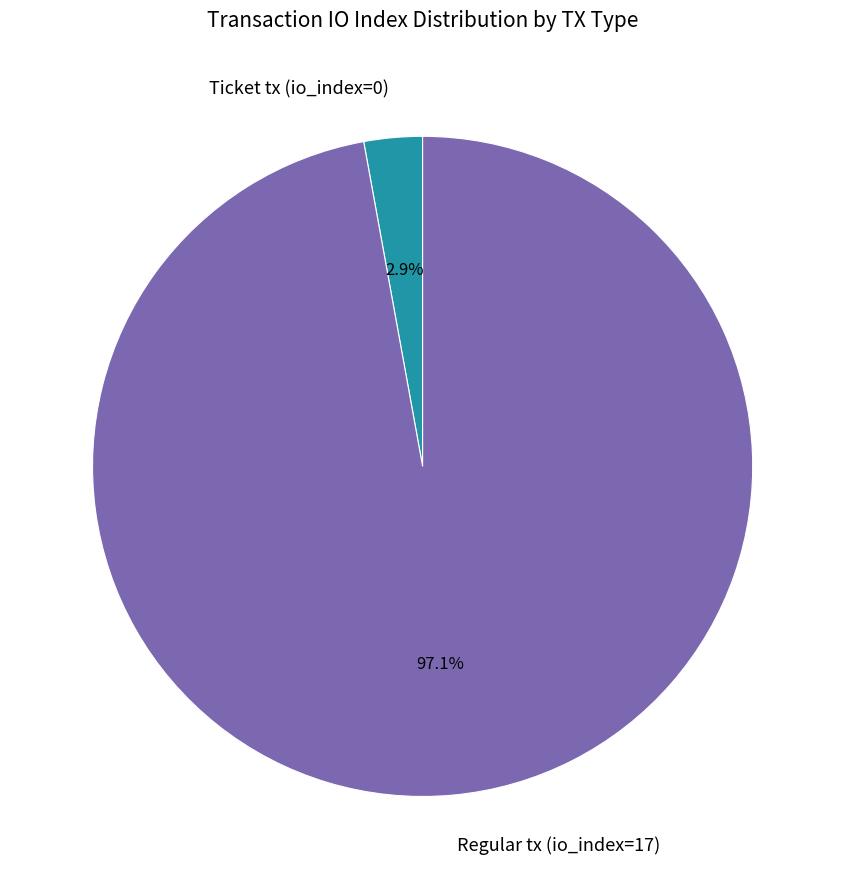

Between Ticket tx (io_index=0) and Regular tx (io_index=17), which is larger?

Regular tx (io_index=17)